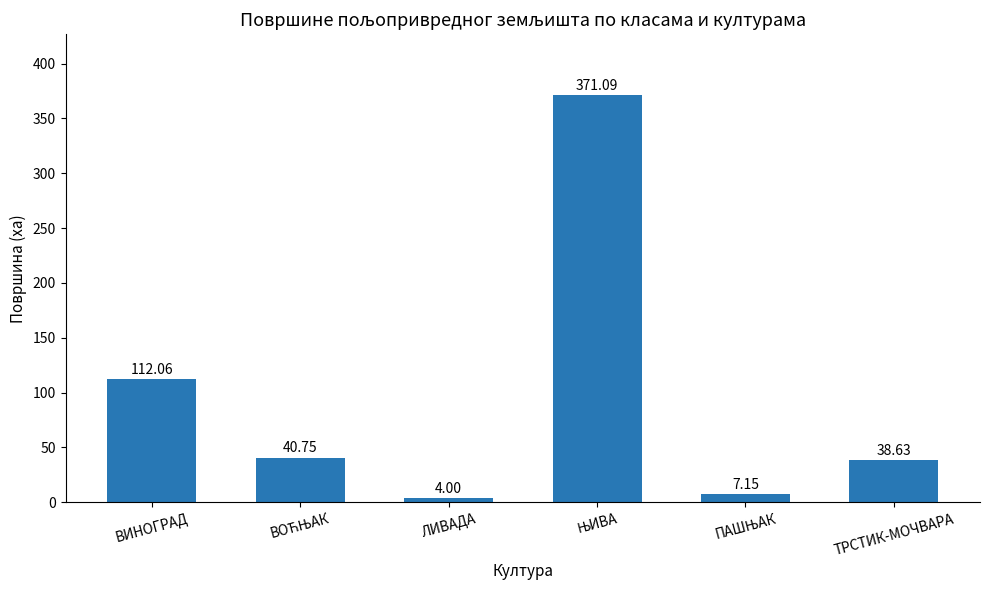

At which category does the chart reach its minimum across all series?

ЛИВАДА